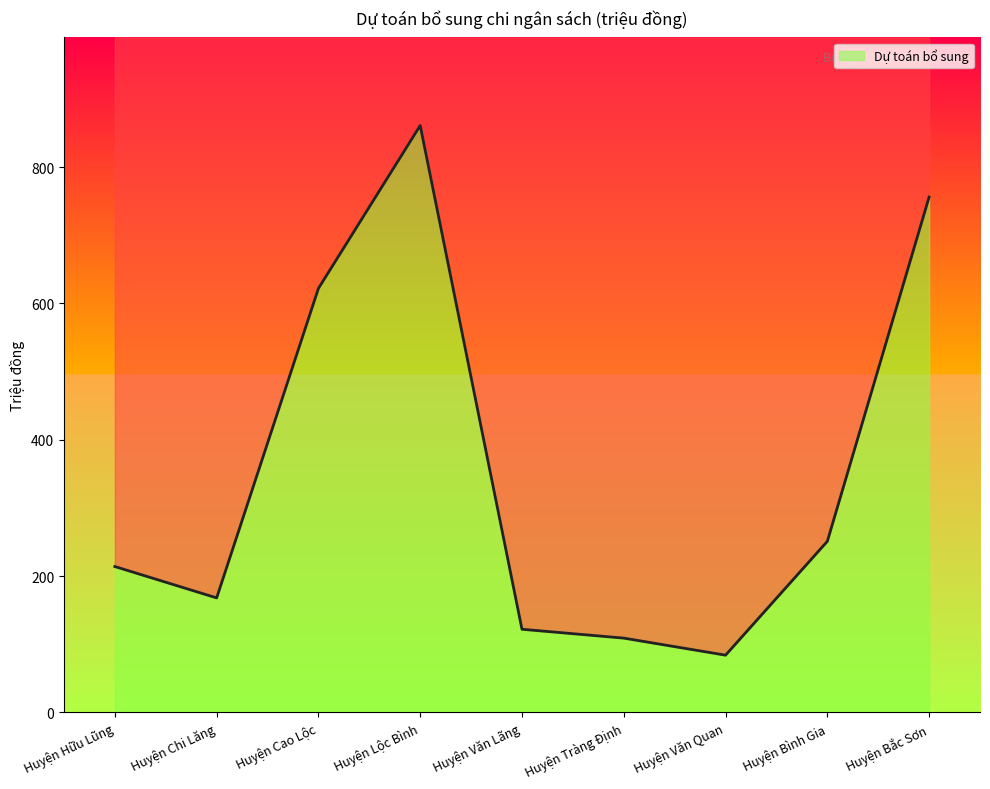

What is the sum of the values at Huyện Văn Quan and Huyện Bắc Sơn?

840